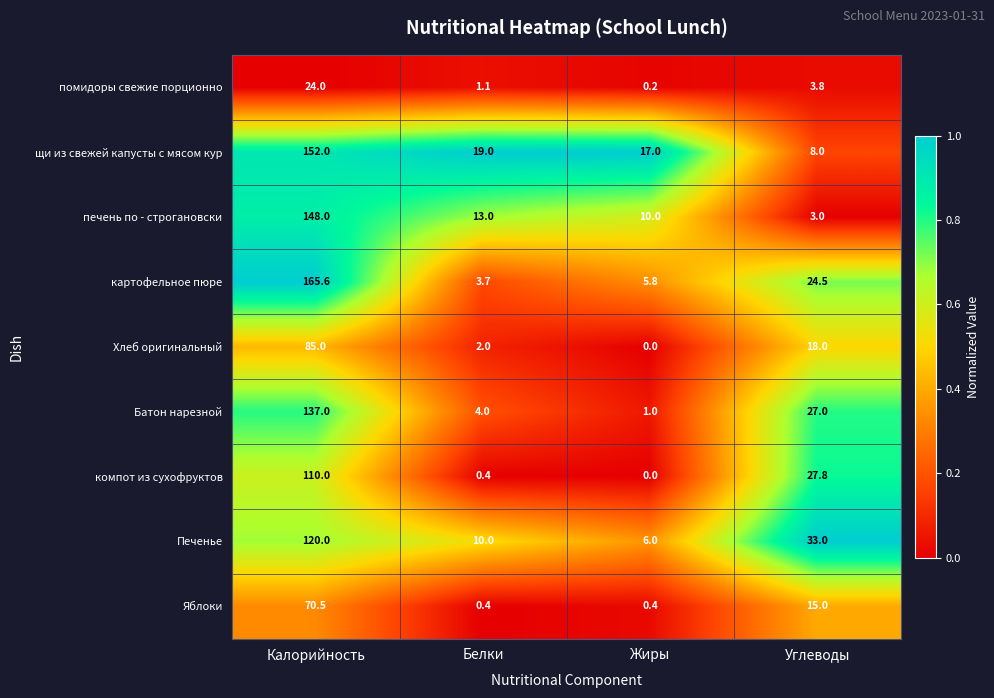

What is the average value of the щи из свежей капусты с мясом кур series?

49.0